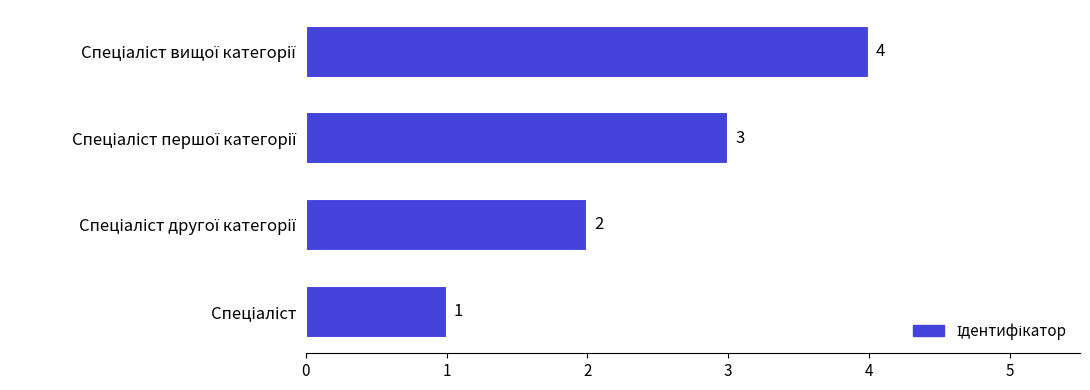

How many values are between 2 and 4?

3